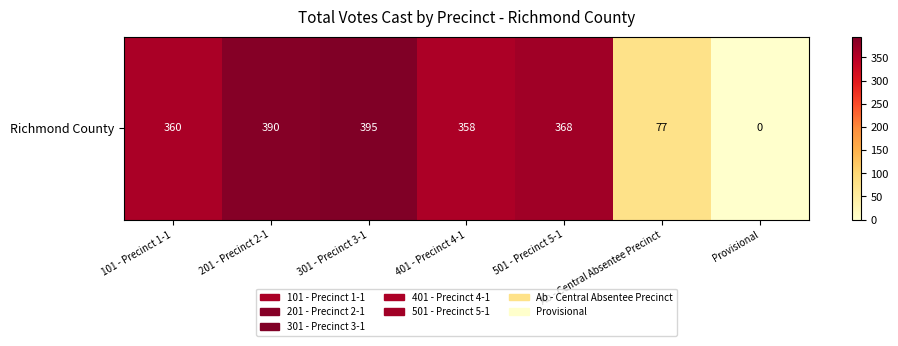

True or false: the data shows 390 at 201 - Precinct 2-1.

True